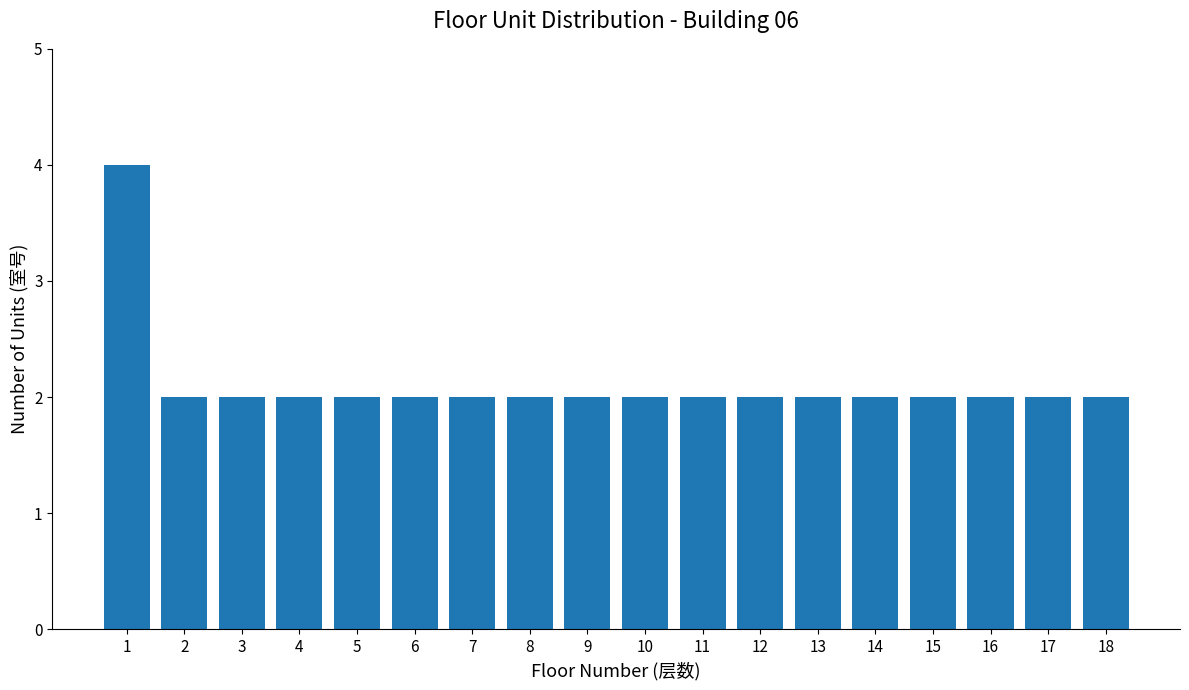

The chart shows a value of 1 at 5. True or false?

False